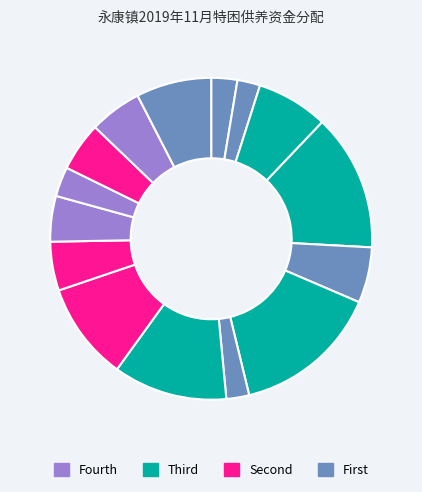

Count the number of slices in the pie.

15